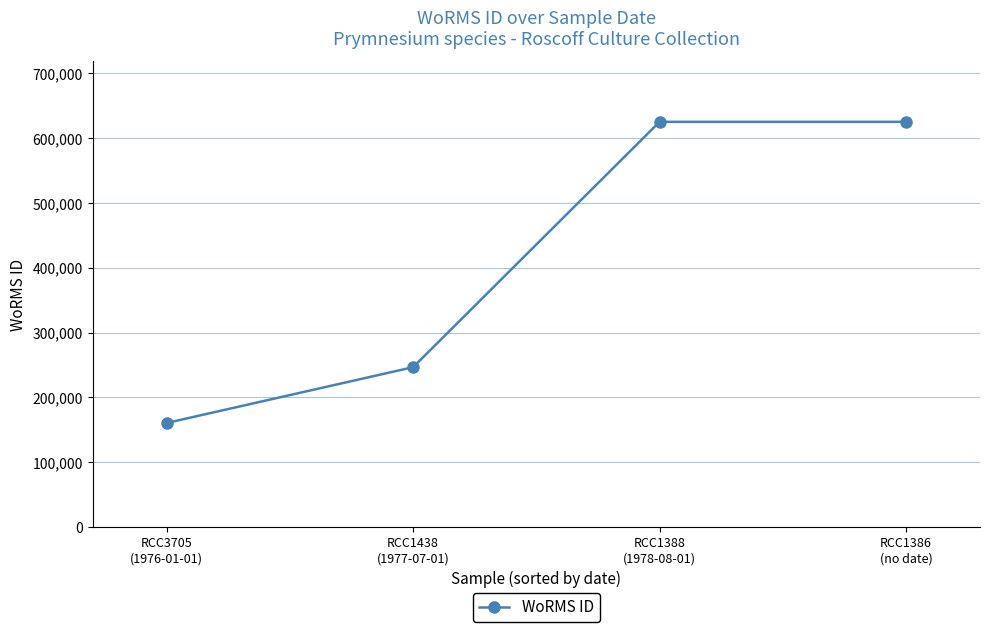

What is the greatest value displayed?

624974